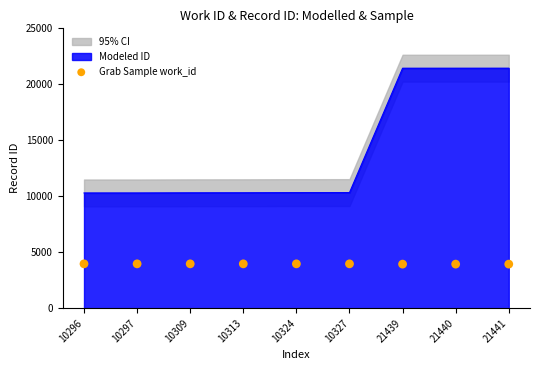

The value of Modeled ID at 10309 is 10309. True or false?

True